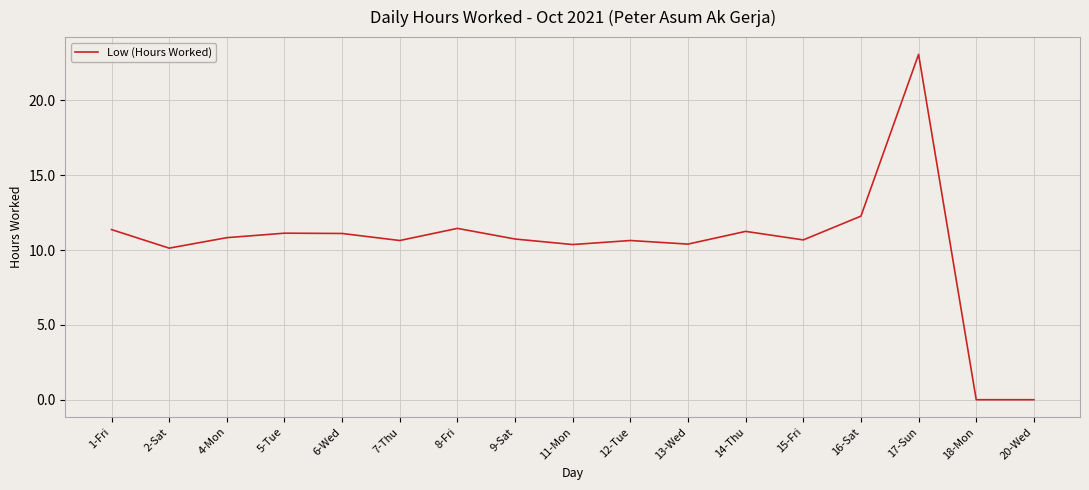

What is the sum of the values at 12-Tue and 8-Fri?

22.1